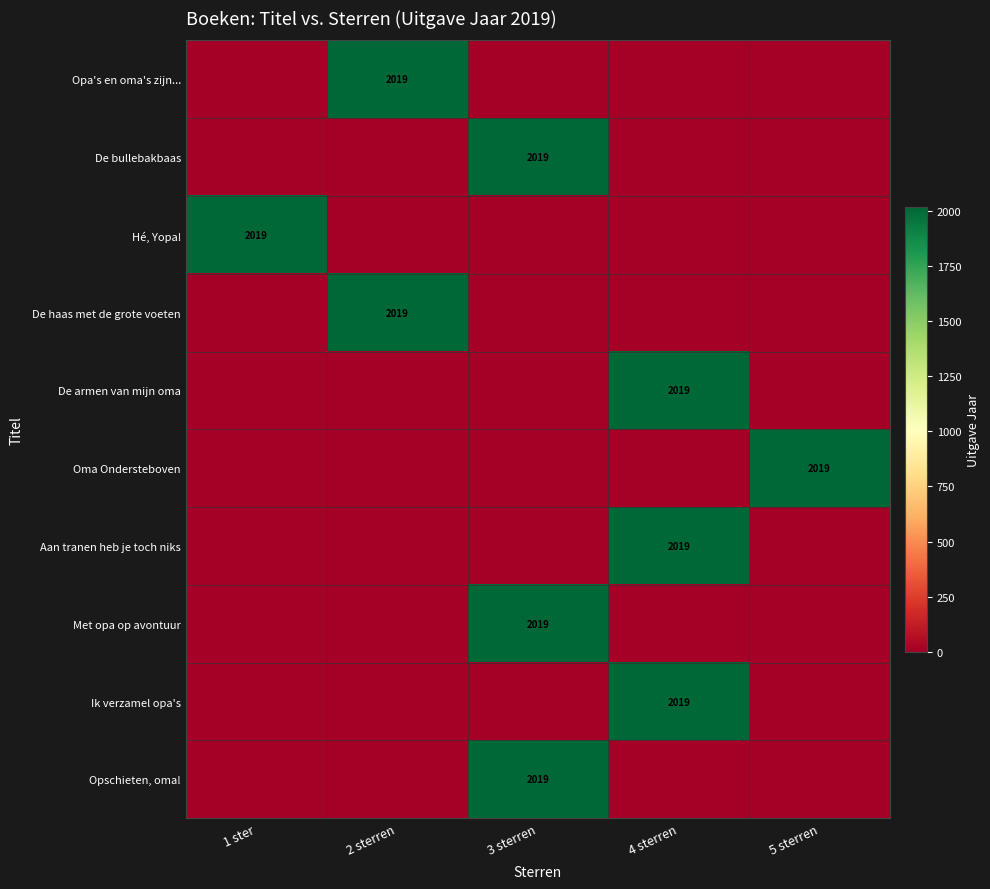

The value of Oma Ondersteboven at 5 sterren is 2019. True or false?

True